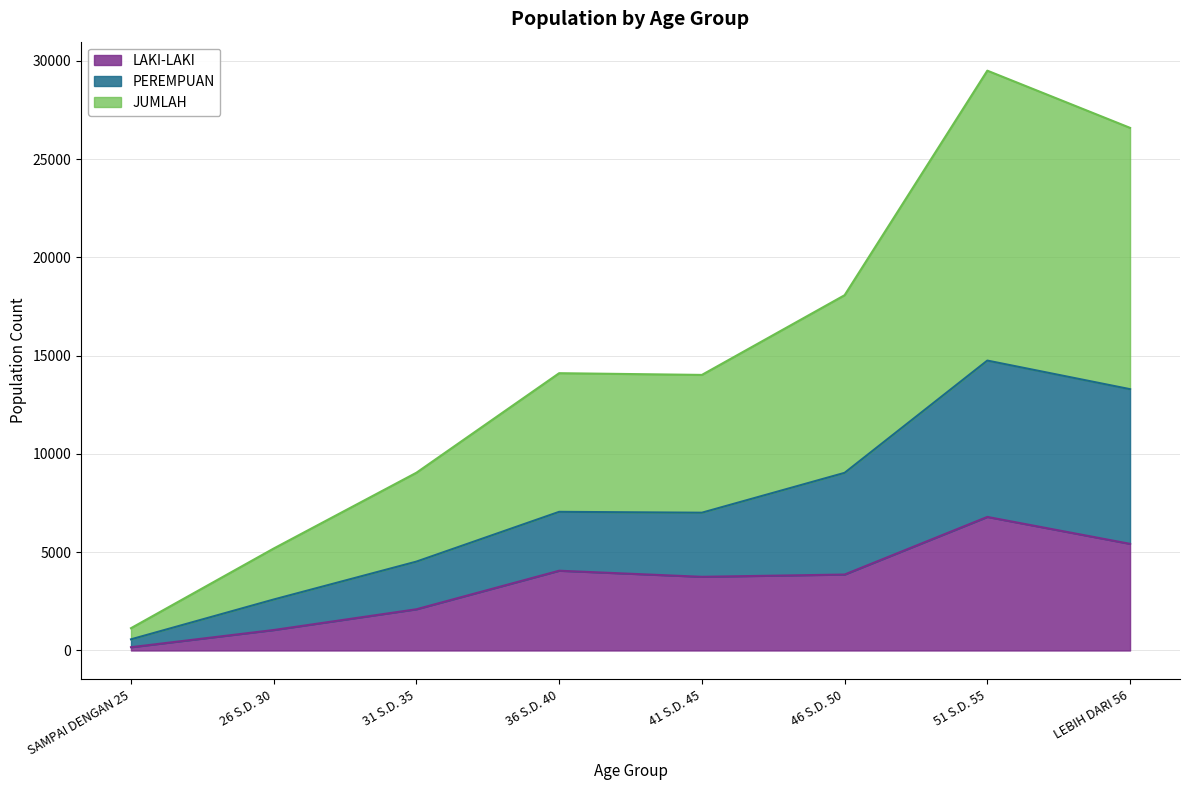

At which category is the sum across all series the highest?

51 S.D. 55